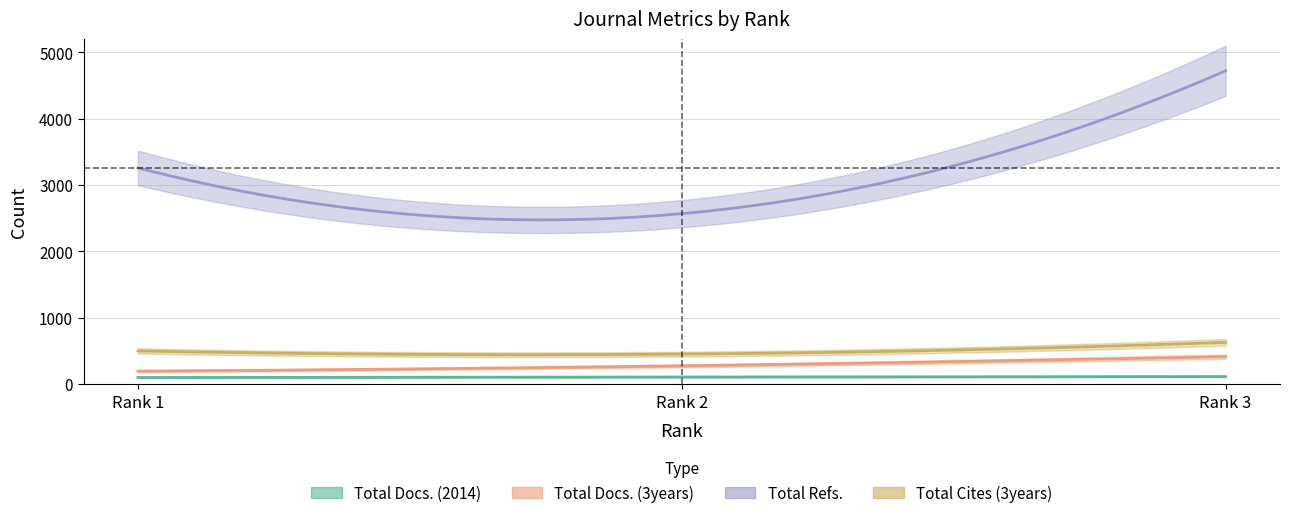

Count the number of data series in this chart.

4